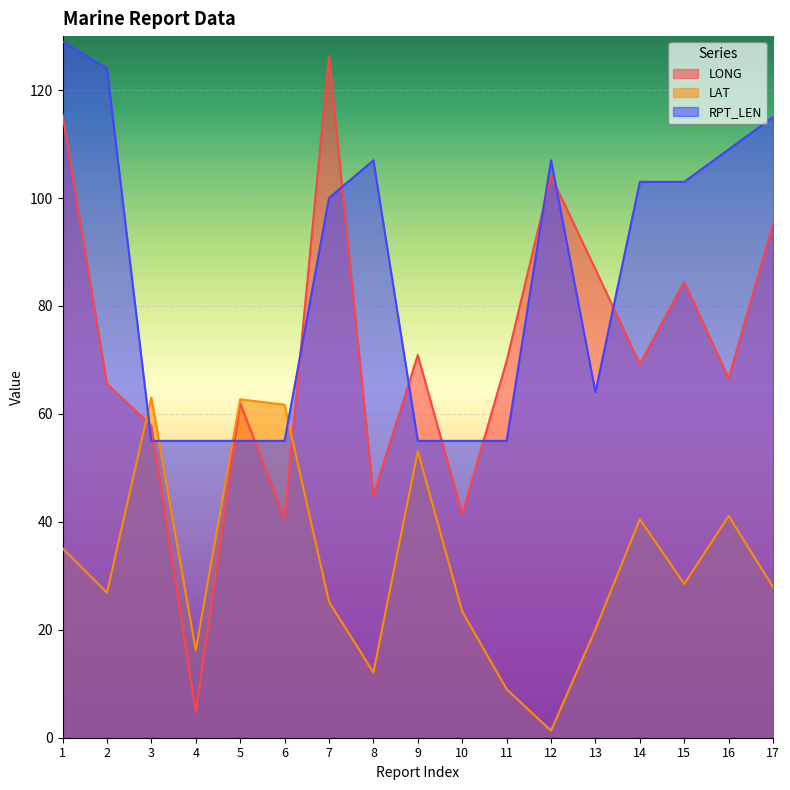

True or false: LONG has a value of 69.8 at 11.

True